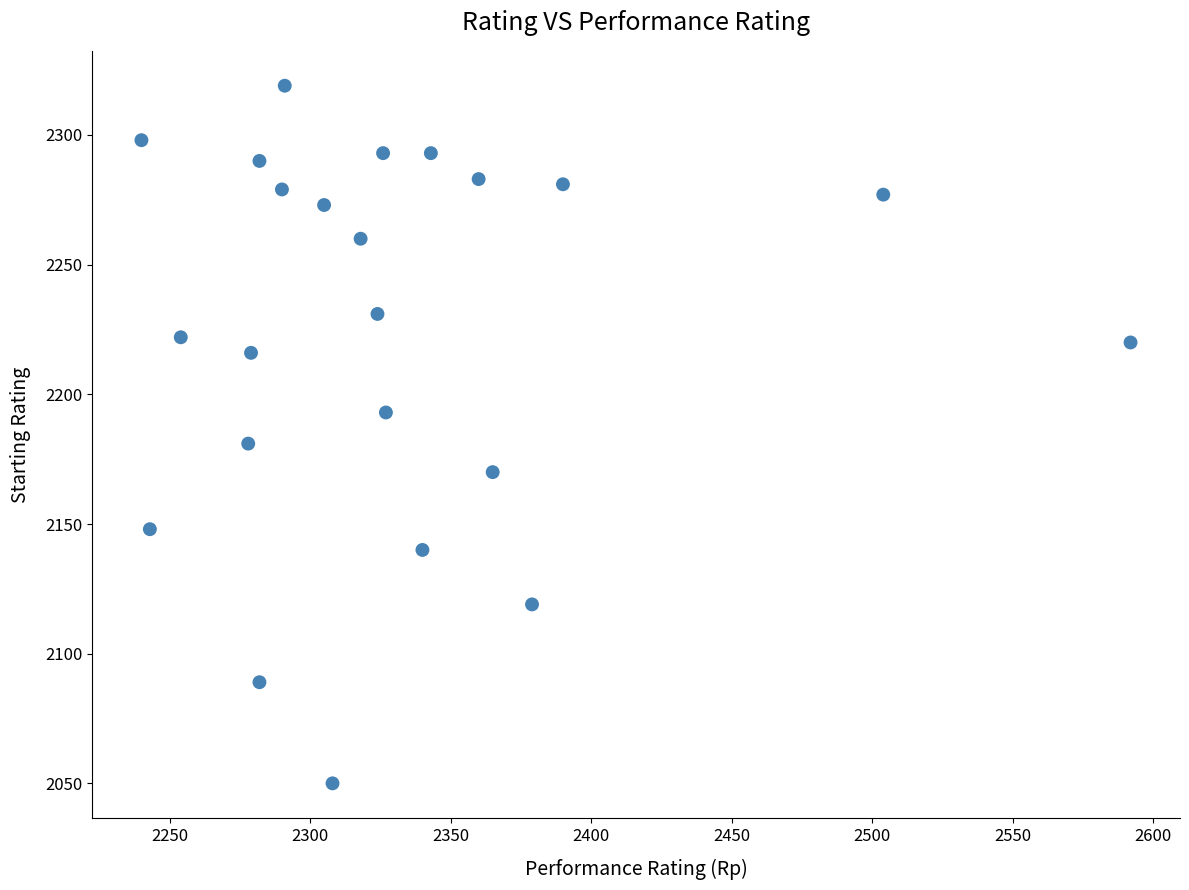

What is the range of Y values (max minus min)?

269